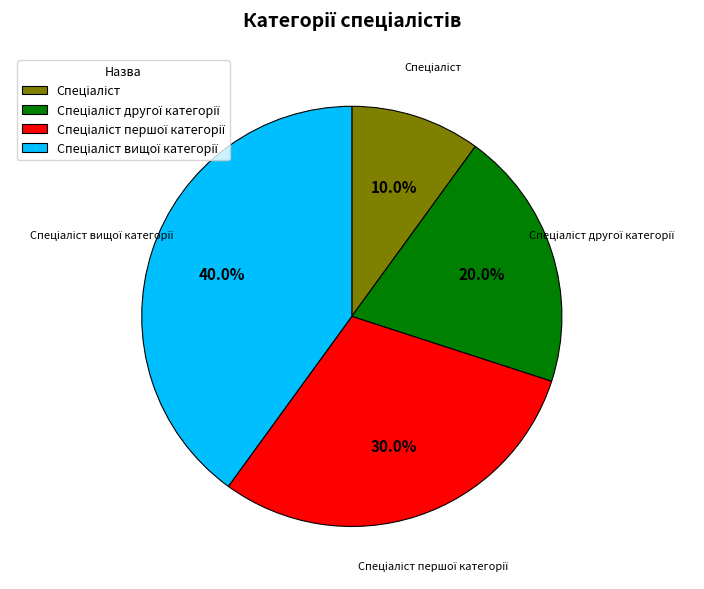

Is there a majority slice in this chart?

No